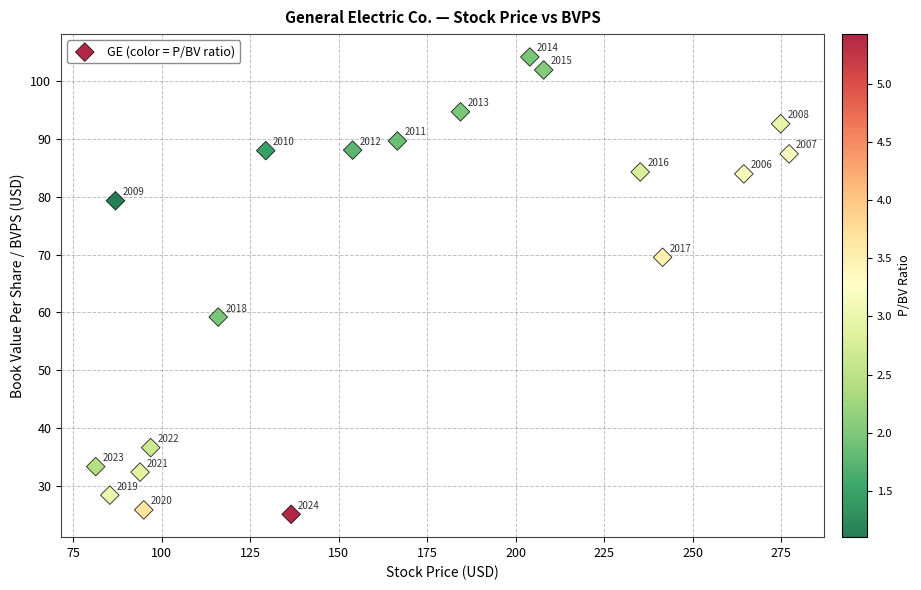

What Y value in the scatter plot is closest to 64?

59.2